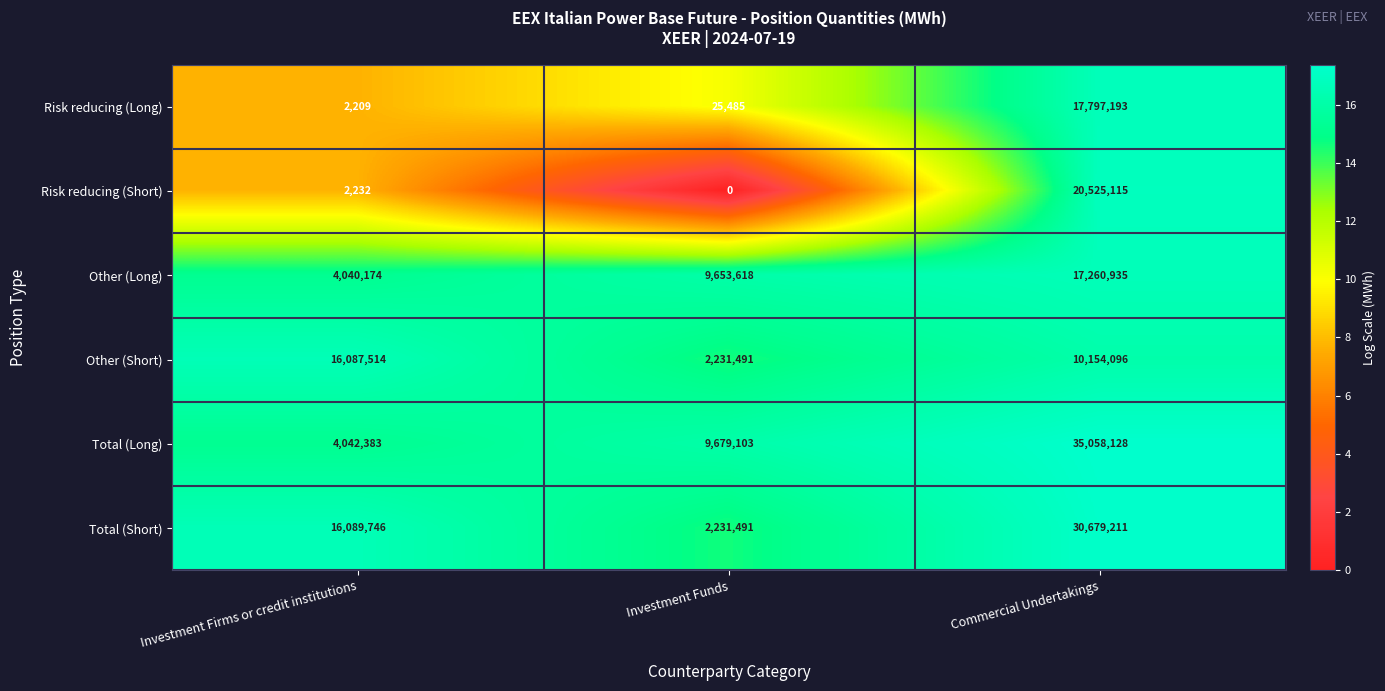

What is the approximate value of Total (Long) at Investment Firms or credit institutions, to the nearest 10?

4042380